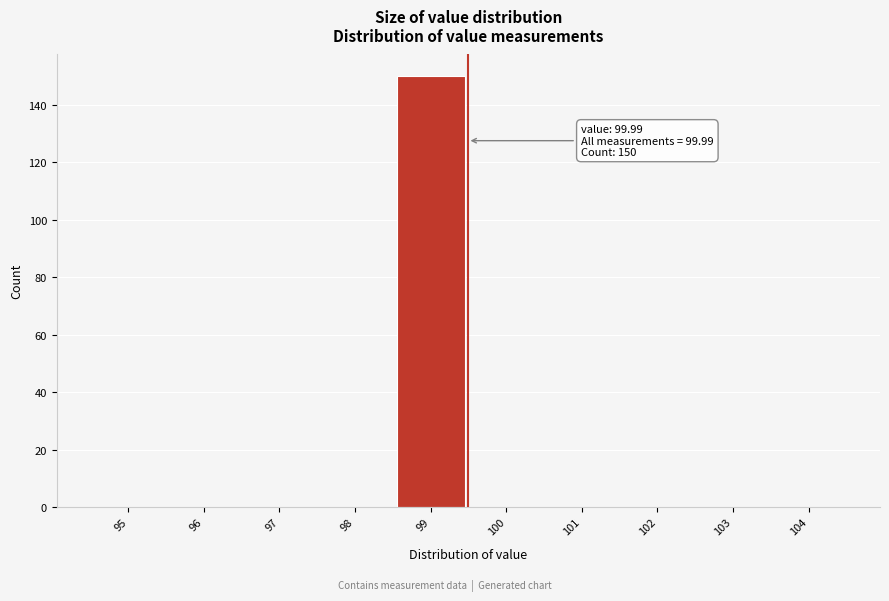

Reading left to right, extract all data points from this chart.

95=0	96=0	97=0	98=0	99=150	100=0	101=0	102=0	103=0	104=0